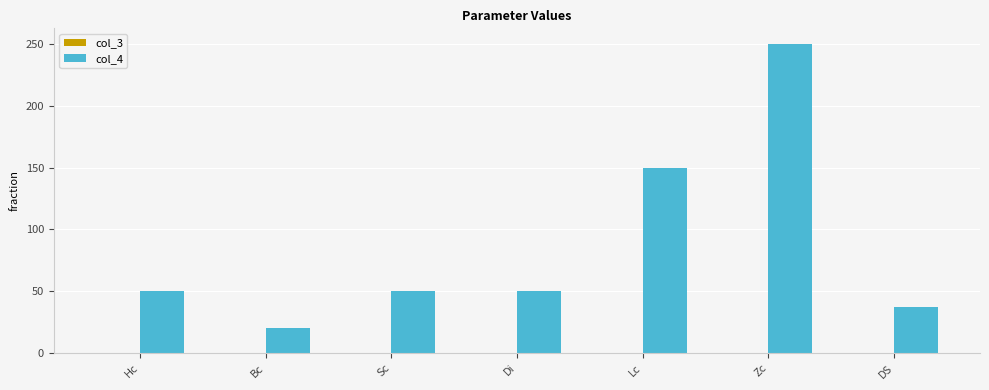

At which label does col_4 reach its peak?

Zc